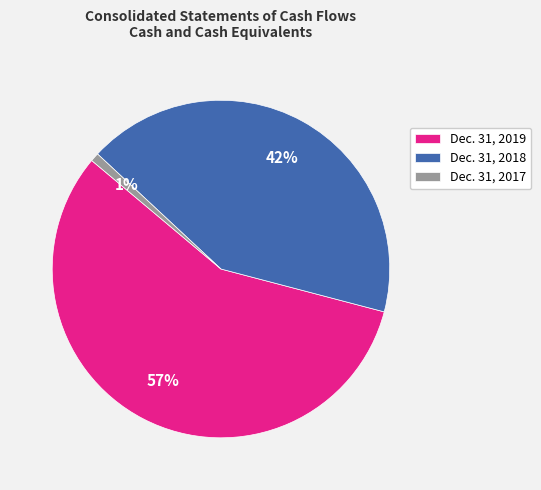

Does Dec. 31, 2017 account for over 50% of the chart?

No